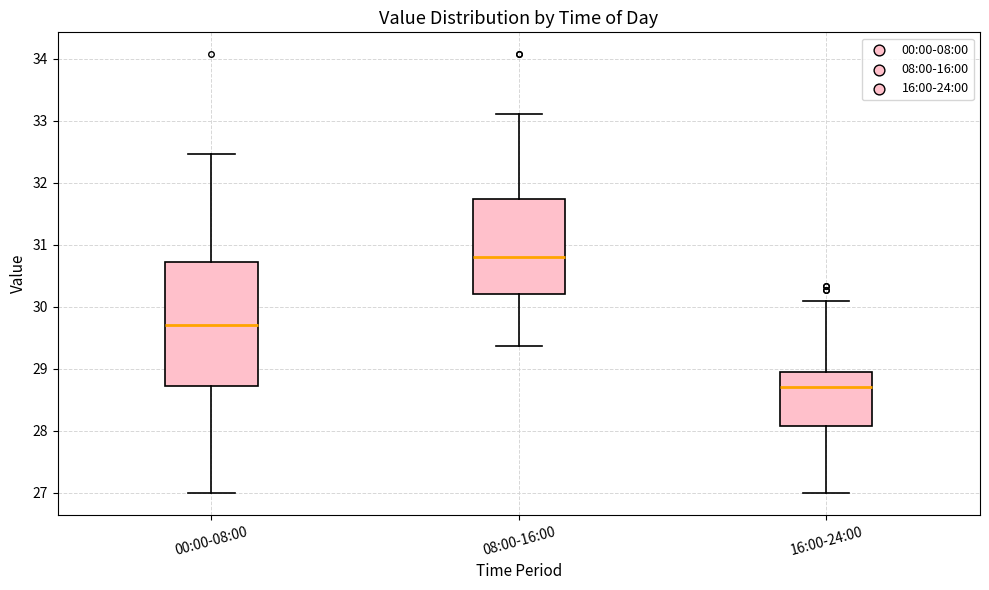

Reading left to right, read every box against the y-axis: the position of its median line, the range the box covers, and the ends of its whiskers. The values are not printed on the chart, so give them approximately, as read against the axis.

00:00-08:00: median 29.7, box 28.7 to 30.7, whiskers 27.0 to 32.5
08:00-16:00: median 30.8, box 30.2 to 31.7, whiskers 29.4 to 33.1
16:00-24:00: median 28.7, box 28.1 to 29.0, whiskers 27.0 to 30.1